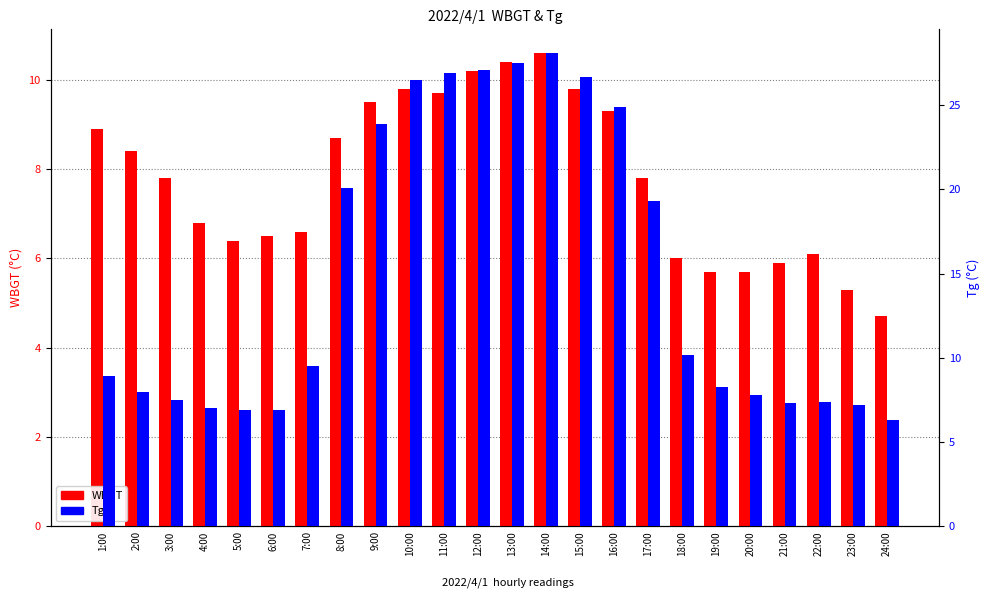

What is the total value across all series at 20:00?

13.5